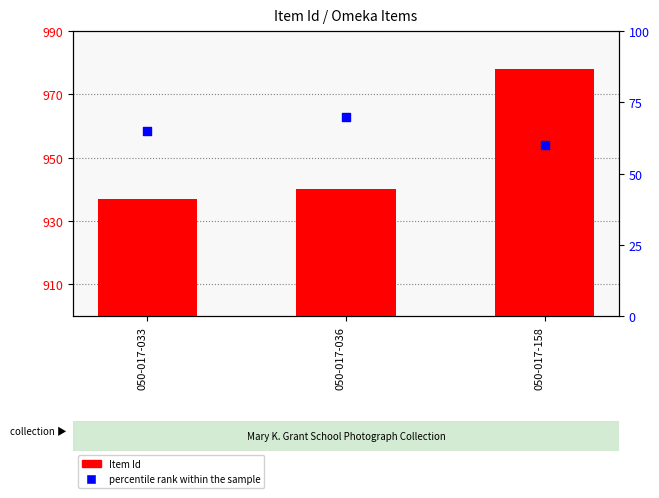

Which series reaches the maximum Y coordinate?

Item Id